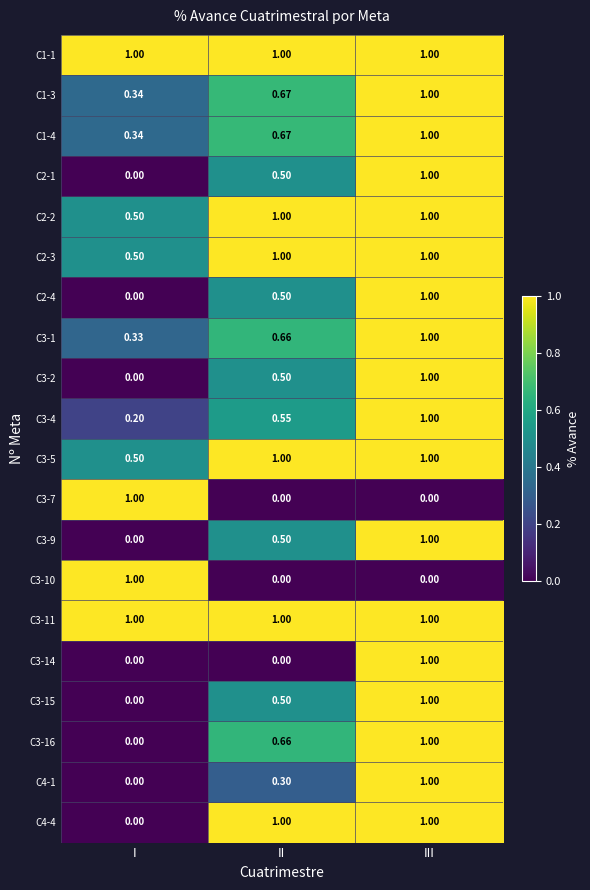

At which category is the sum across all series the highest?

III